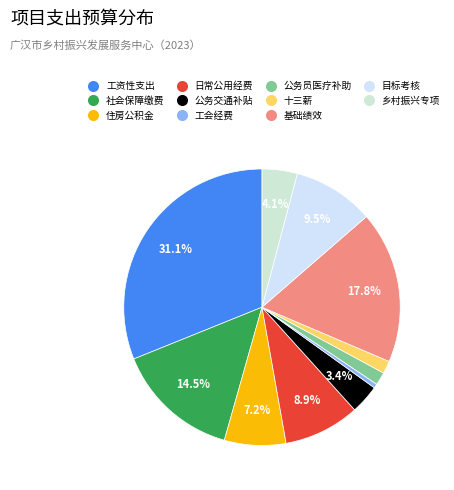

Does any single category account for the majority?

No